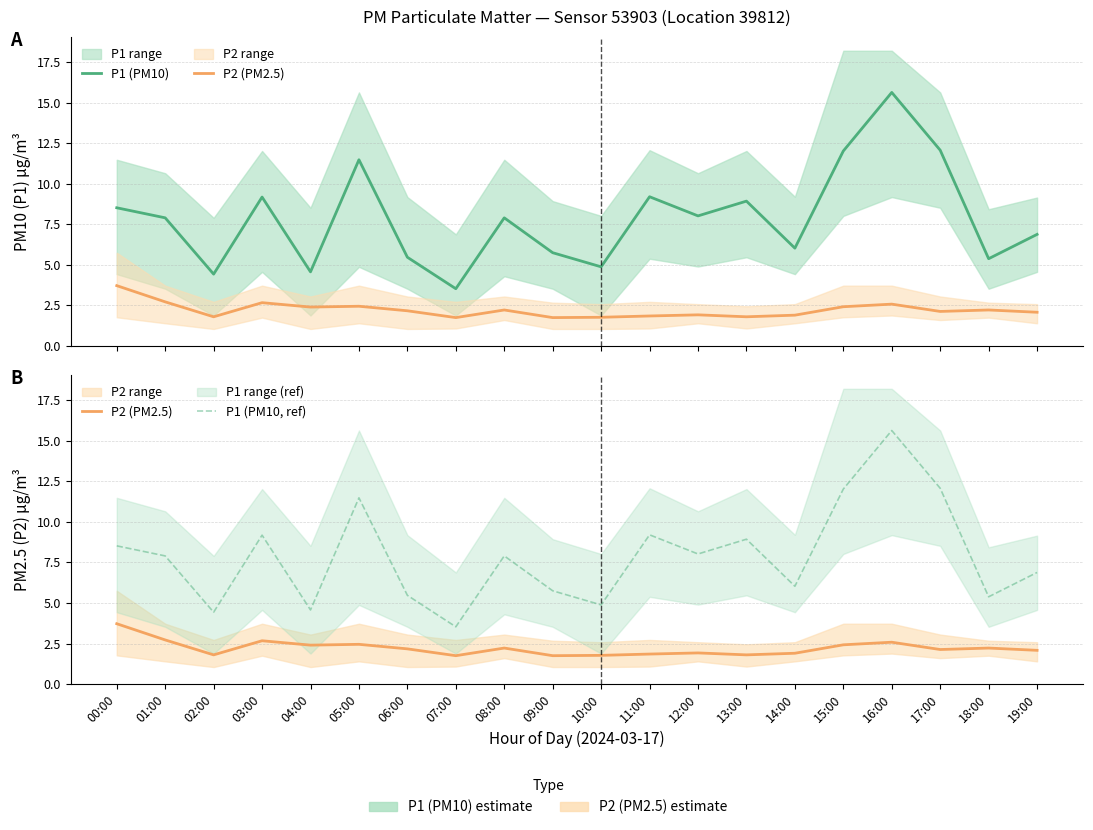

What position from the left is 10:00?

11